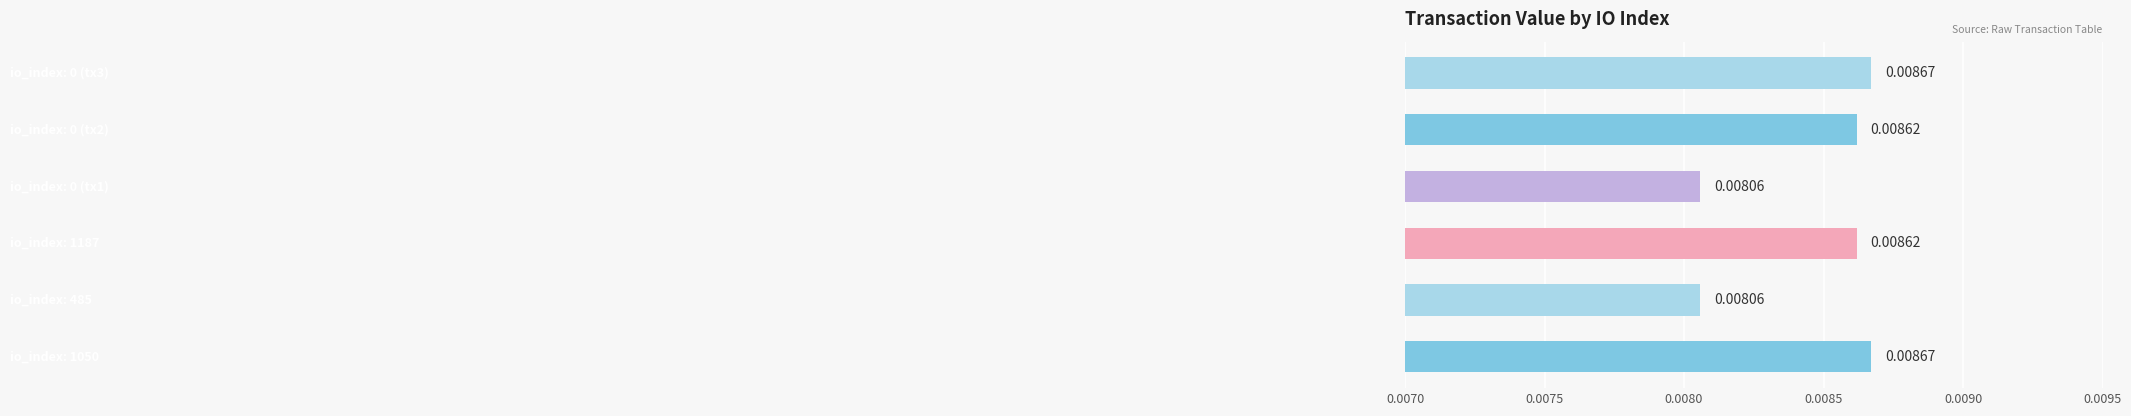

Are the bars horizontal?

Yes